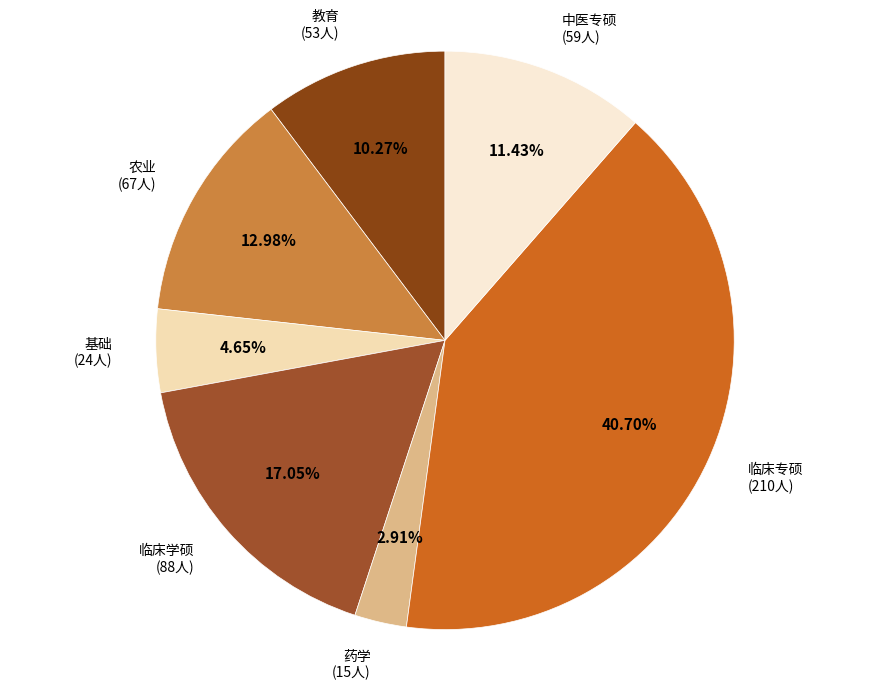

Count the number of slices in the pie.

7